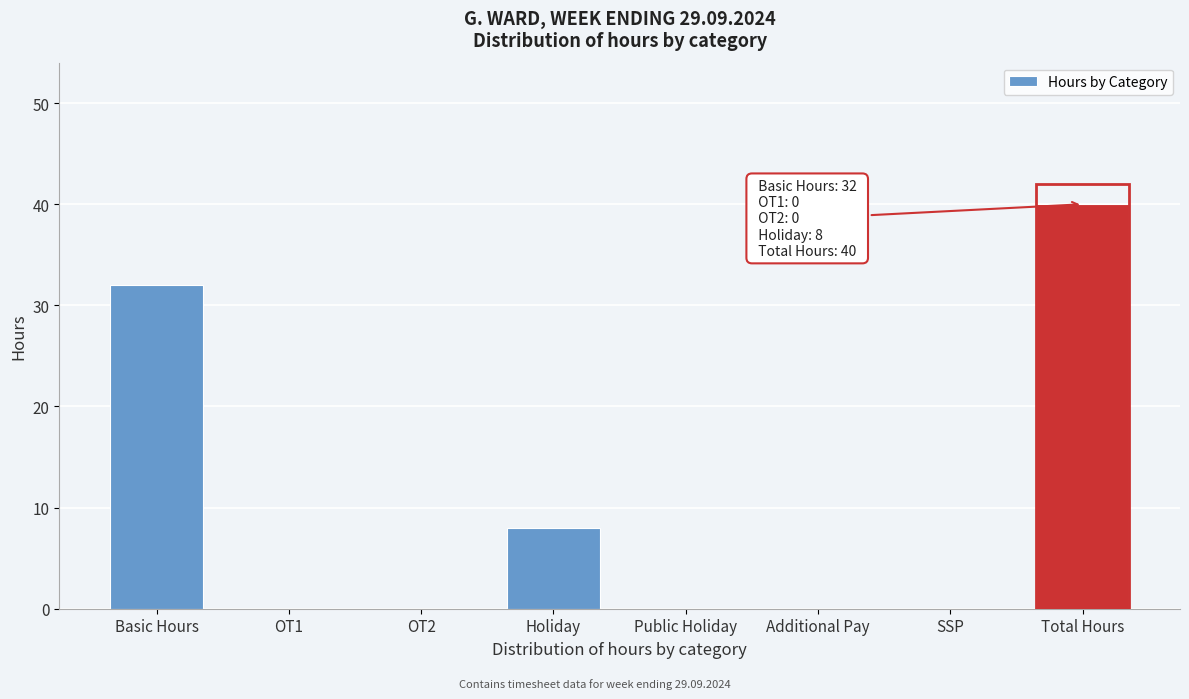

Reading left to right, transcribe all the data shown in this chart.

Basic Hours=32	OT1=0	OT2=0	Holiday=8	Public Holiday=0	Additional Pay=0	SSP=0	Total Hours=40